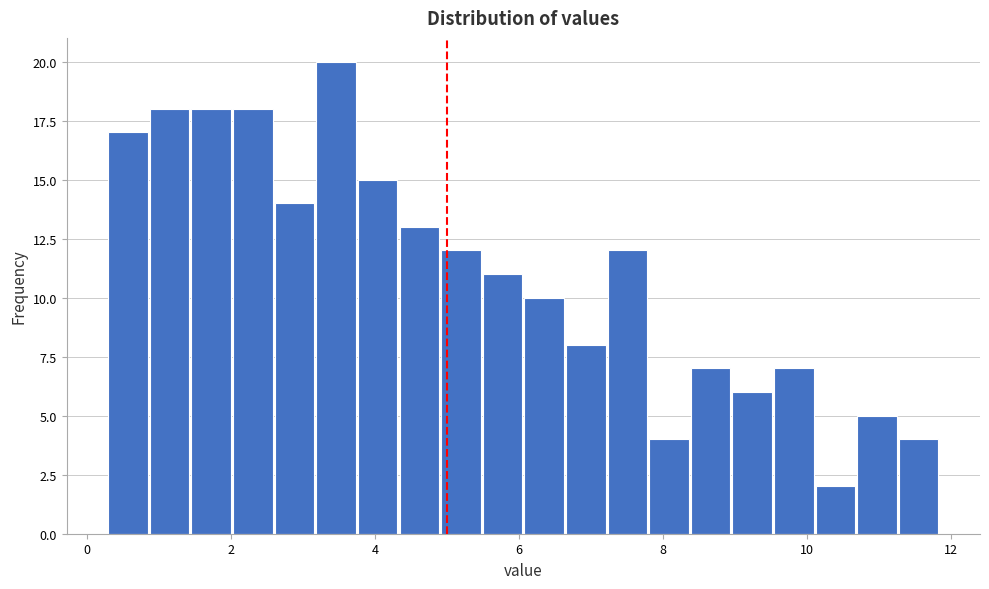

Around what value on the x-axis is the tallest bar? Give the approximate position of its centre, as read against the axis.

3.4